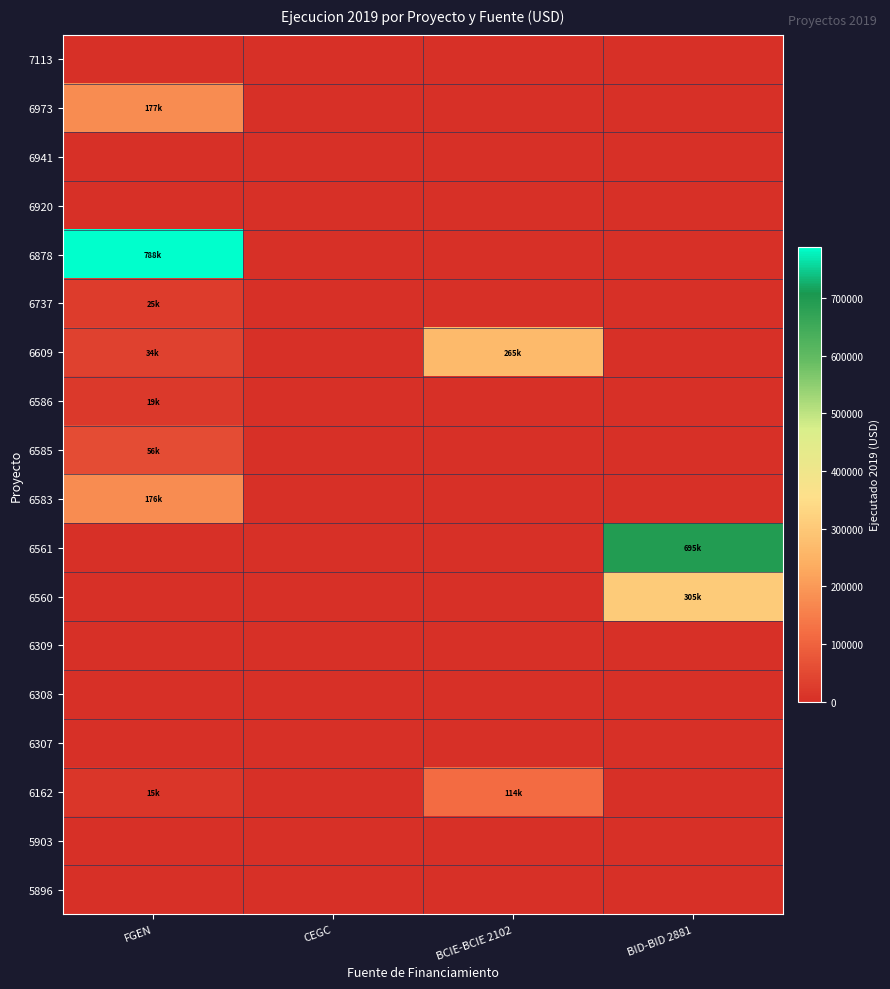

What is the difference between the highest and lowest values at BID-BID 2881?

694824.6